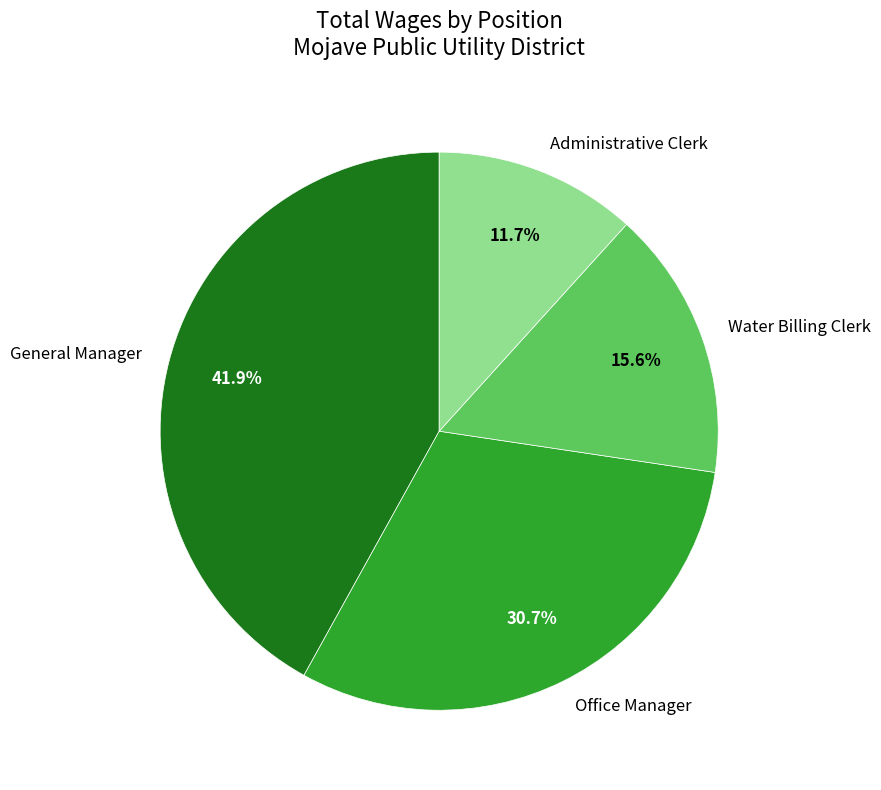

To the nearest percent, what is the average slice percentage?

25%